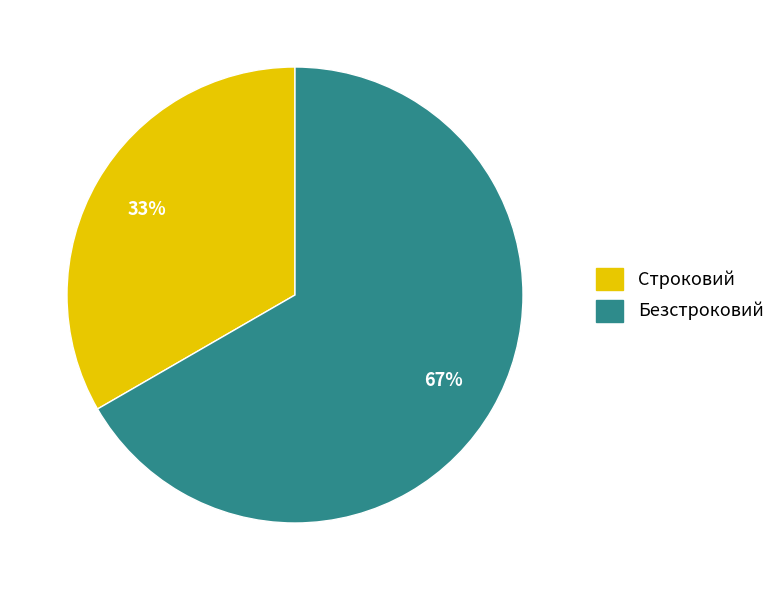

True or false: Безстроковий accounts for 67% of the total.

True